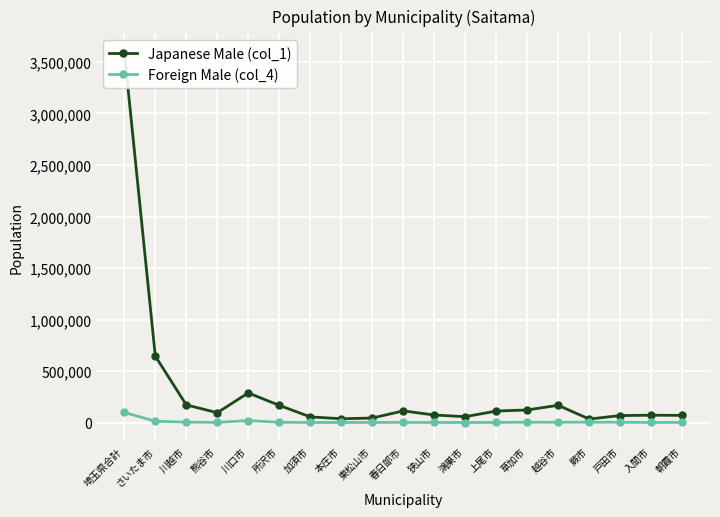

Rank the series at 入間市 from highest to lowest value.

Japanese Male (col_1), Foreign Male (col_4)